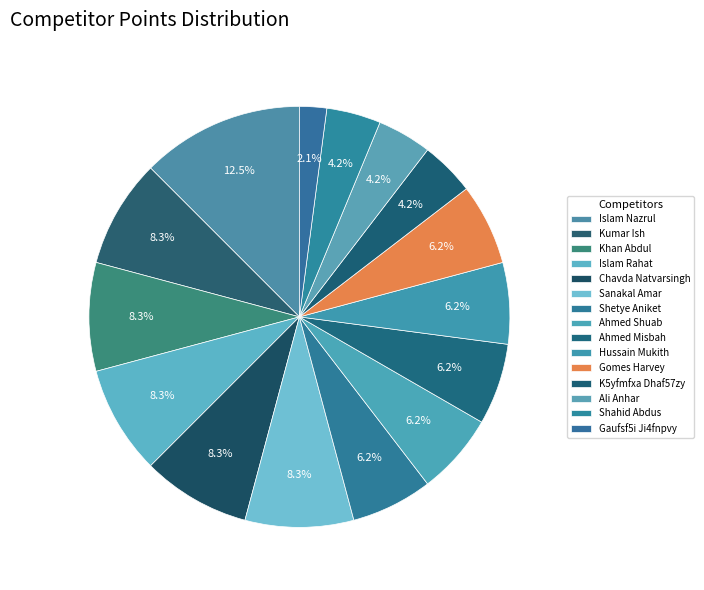

How many slices are in this pie chart?

15